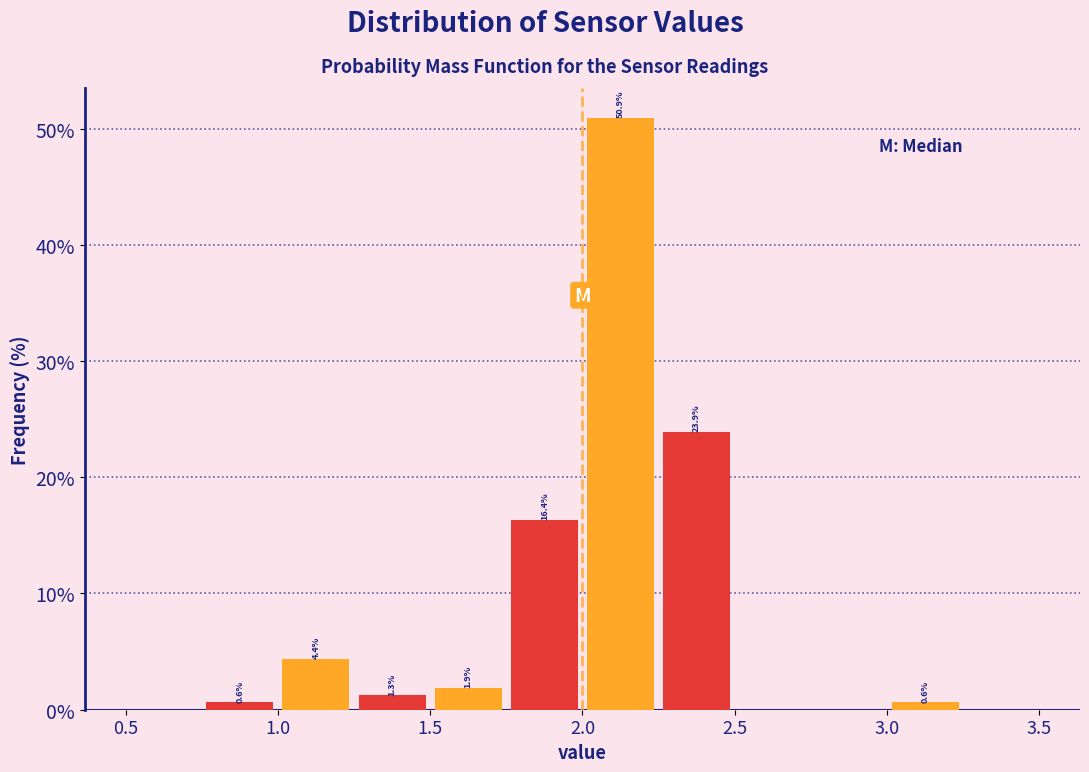

Which range on the x-axis has the tallest bar?

2.00 to 2.25